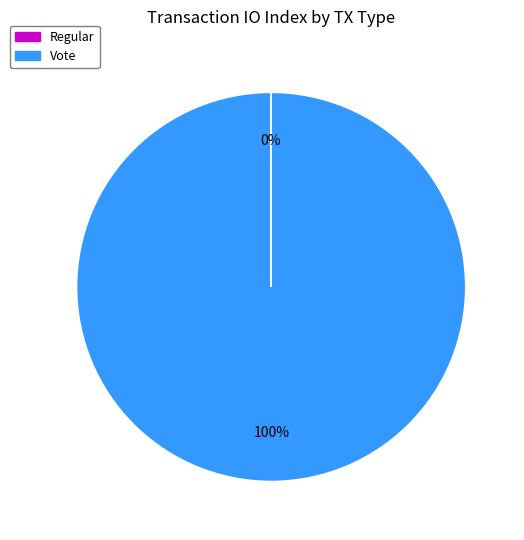

Which category has the biggest portion of the pie?

Vote